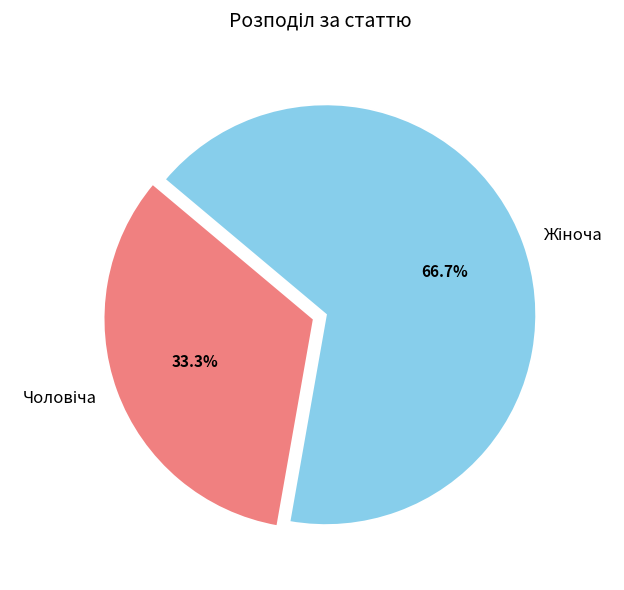

How many slices are in this pie chart?

2